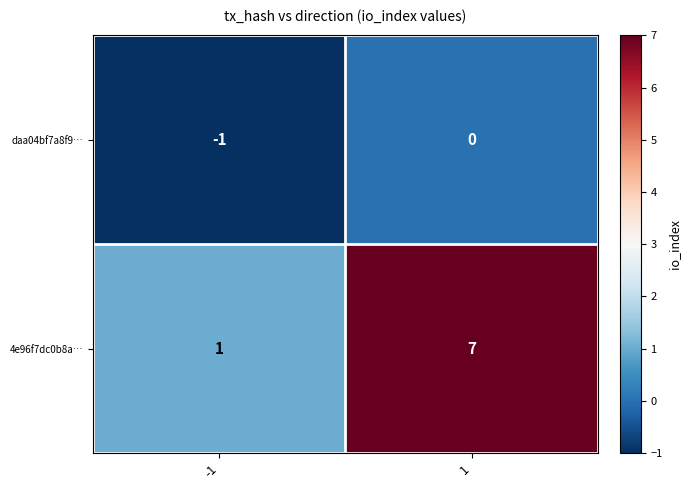

Between -1 and 1, which series saw the biggest shift?

4e96f7dc0b8a…